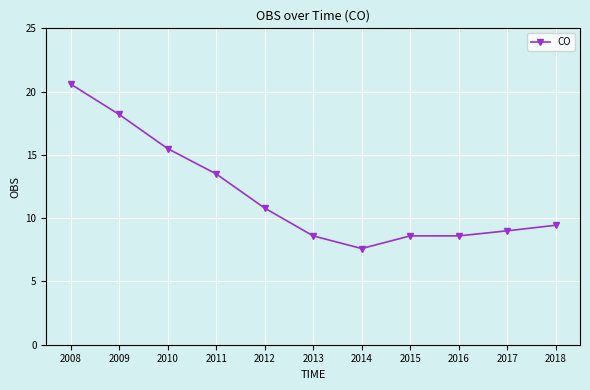

How many data points does each series have?

11